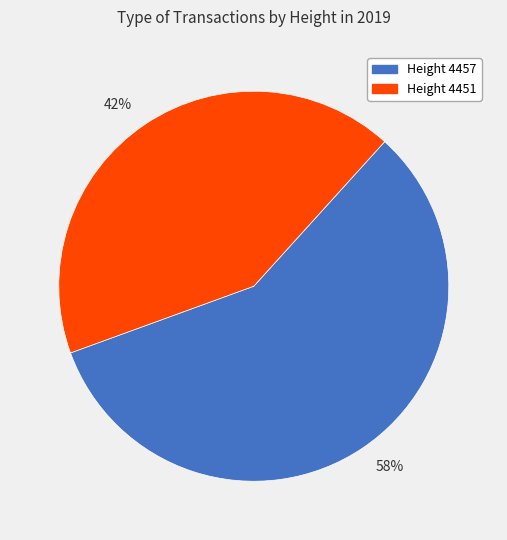

Combined, do Height 4451 and Height 4457 account for over 50%?

Yes